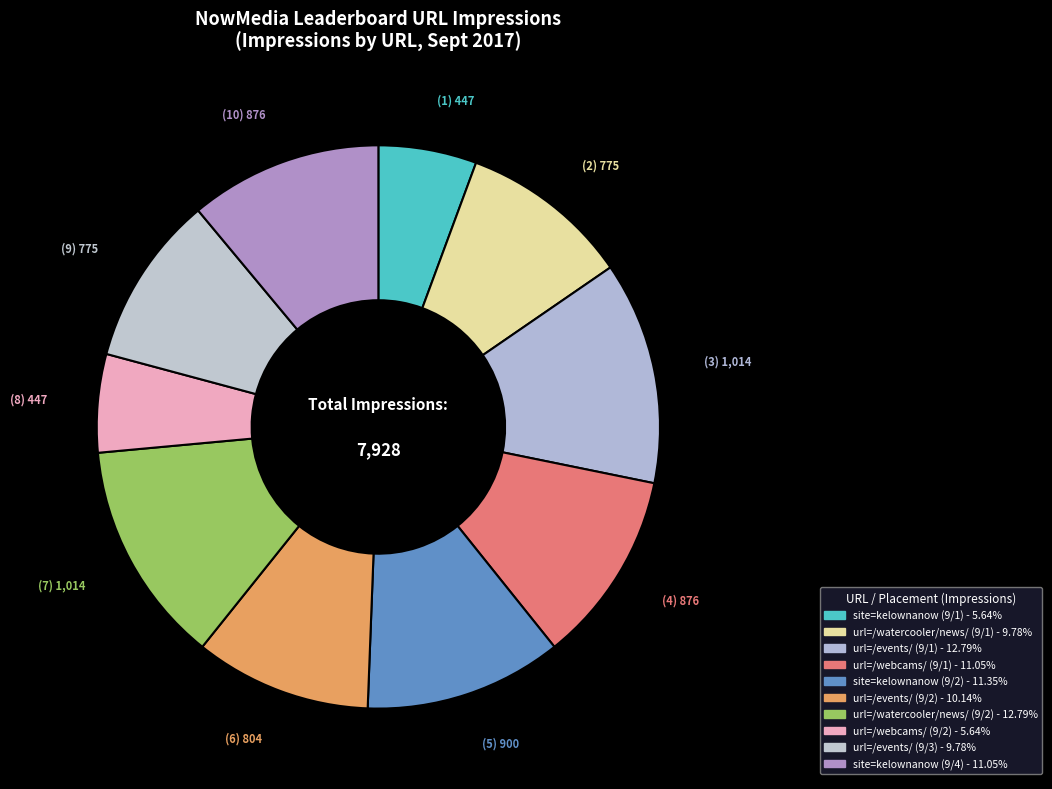

To the nearest percent, what is the average slice percentage?

10%